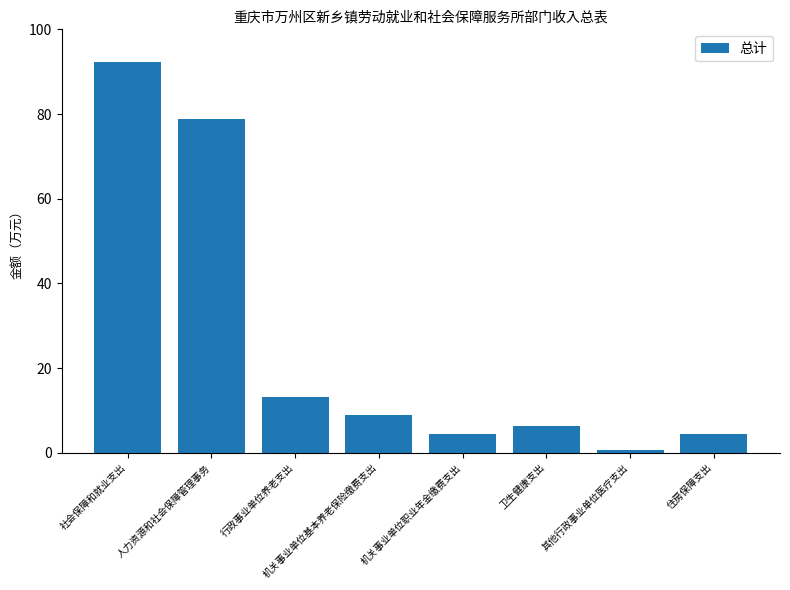

Reading right to left, what are all the values shown in this chart?

4.4	0.8	6.3	4.4	8.8	13.3	78.9	92.2